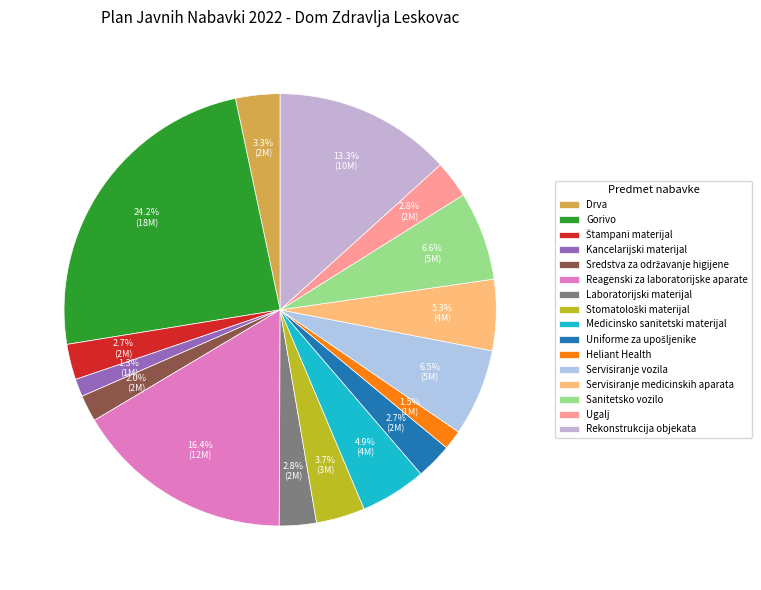

Count the number of slices in the pie.

16